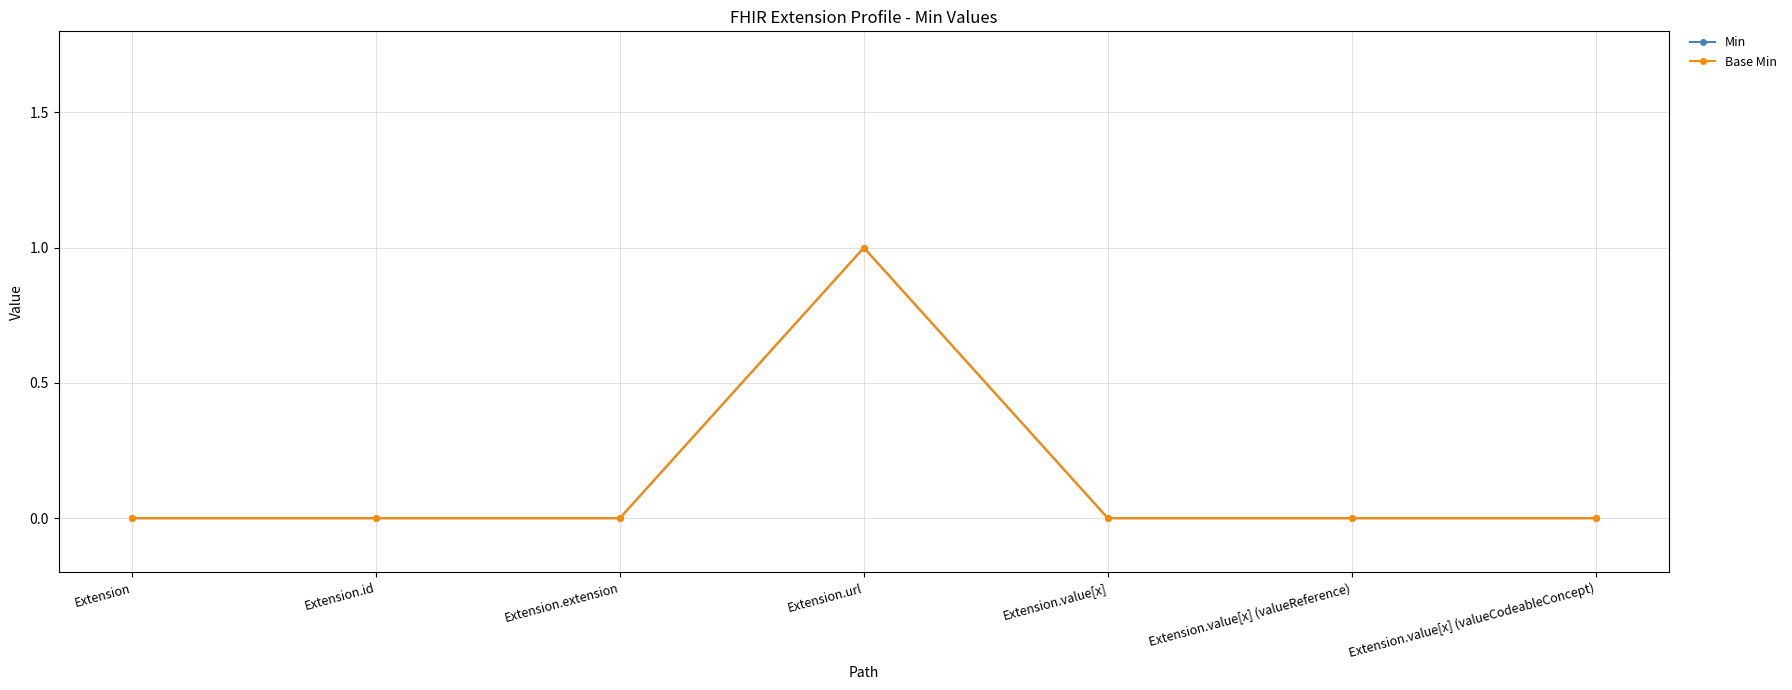

How many interior local peaks does the Min series have?

1